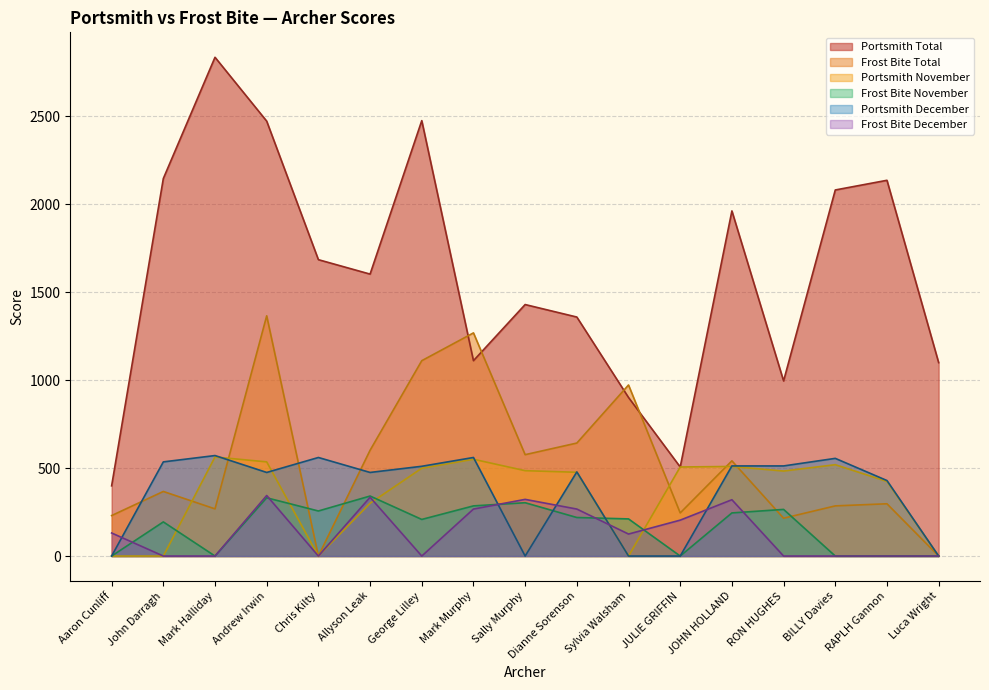

True or false: Portsmith November has more than 2 interior local peaks.

True